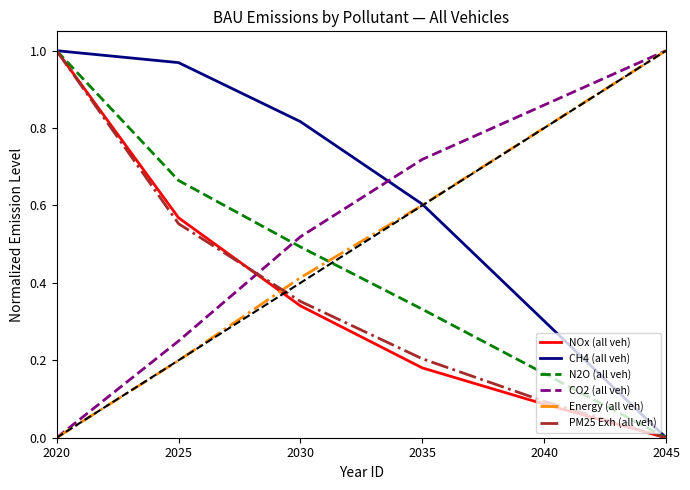

What is the sum of all Energy (all veh) values?

3.0